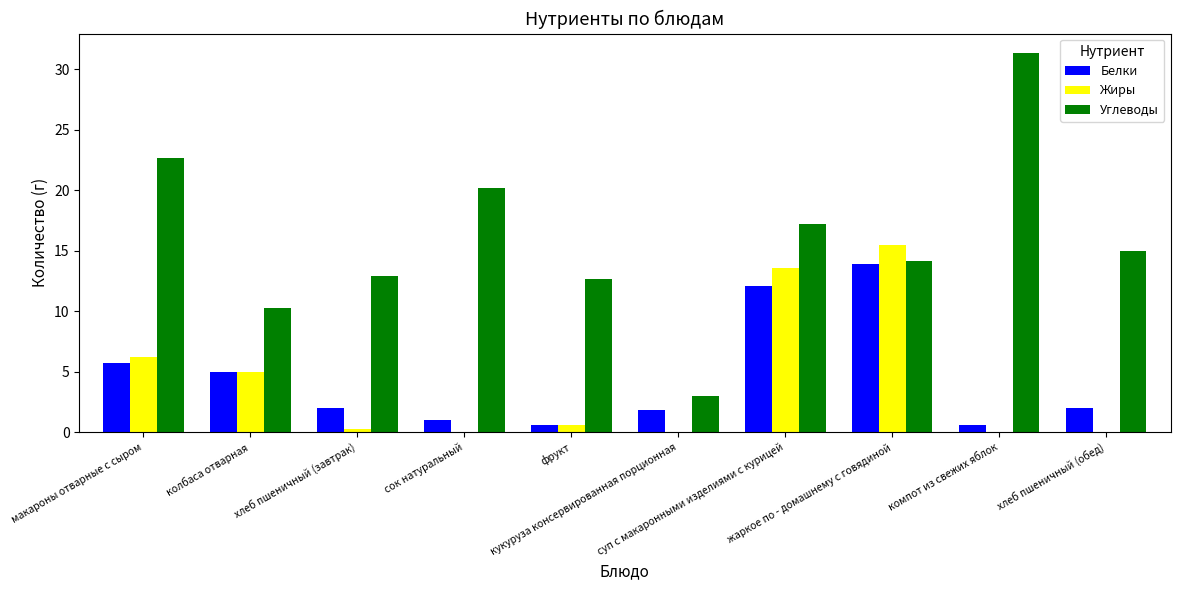

What is the sum of all Жиры values?

41.2